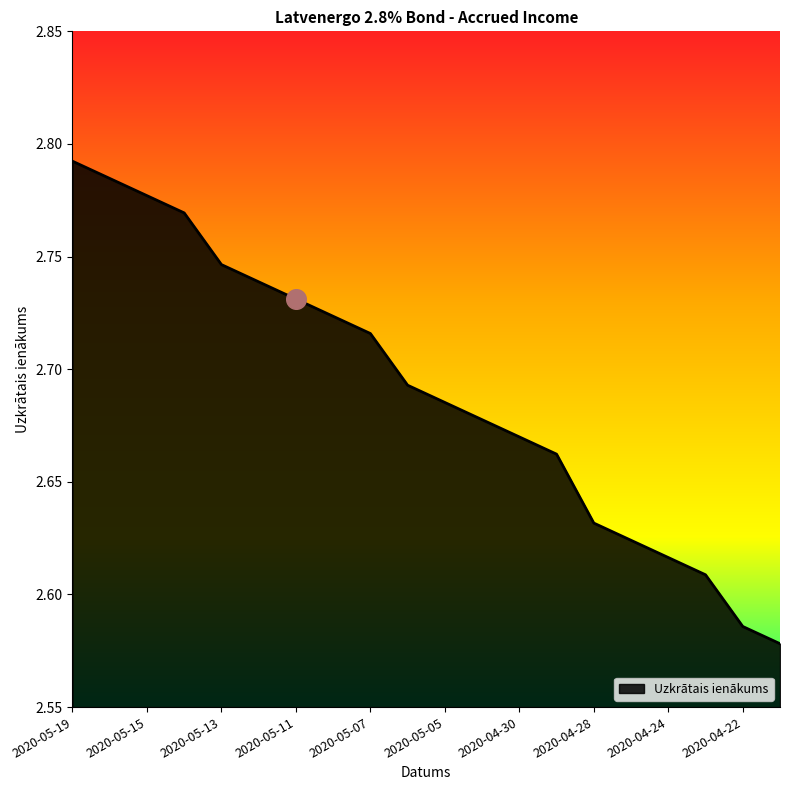

Does the chart have visible grid lines?

No